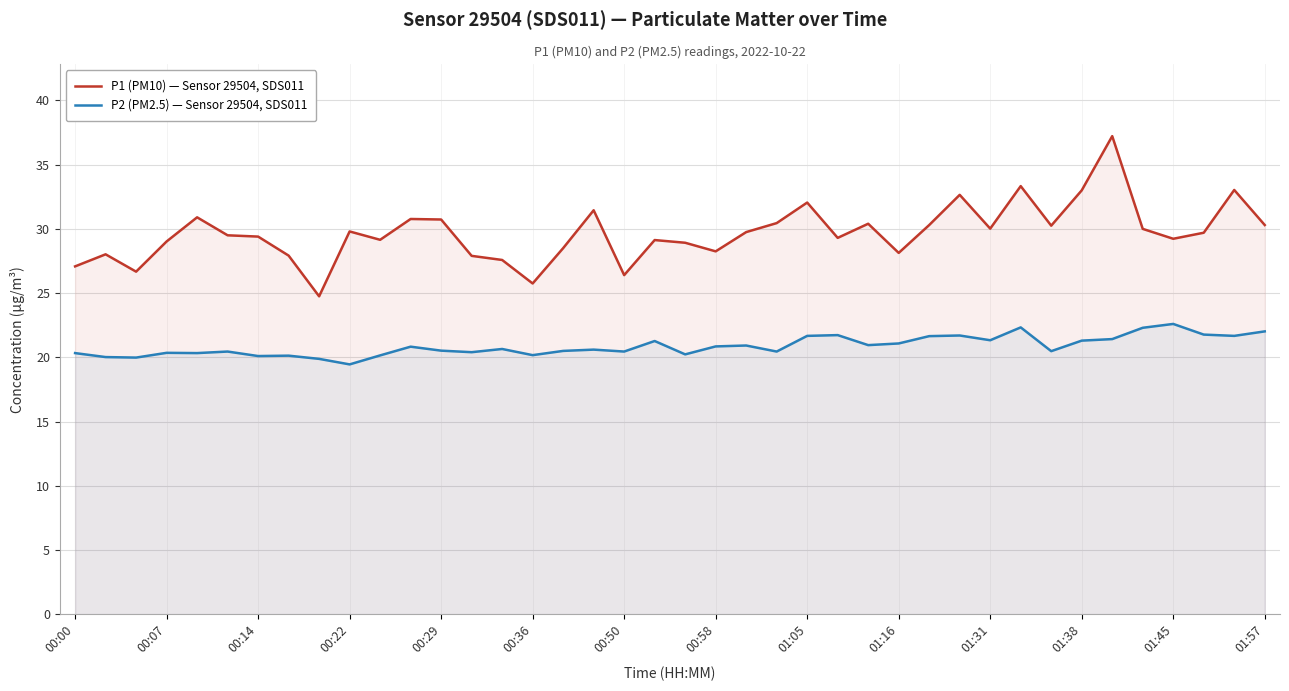

What is the difference between the second highest and minimum values in the P2 (PM2.5) — Sensor 29504, SDS011 series?

2.9